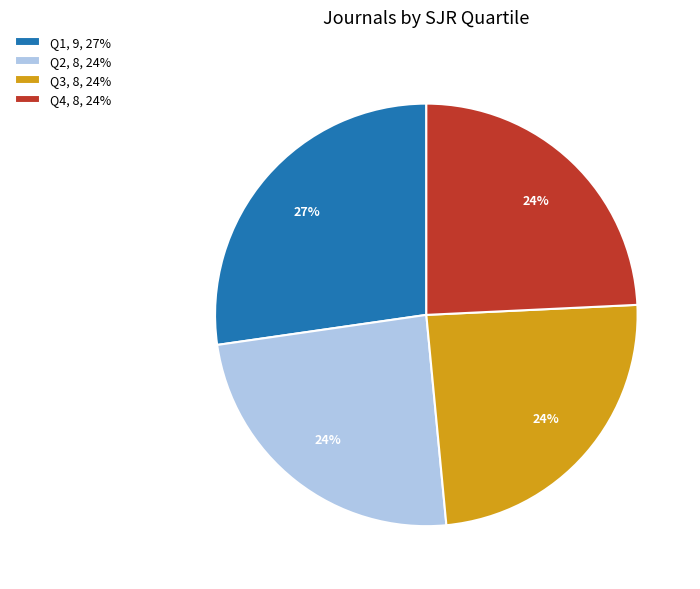

True or false: Q4, 8, 24% accounts for 19% of the total.

False